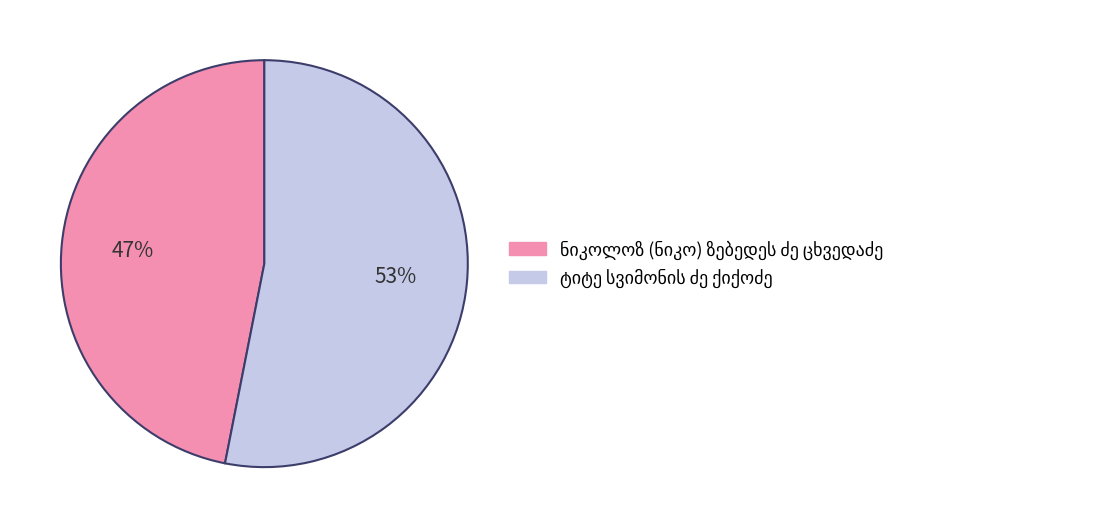

To the nearest percent, what is the average slice percentage?

50%